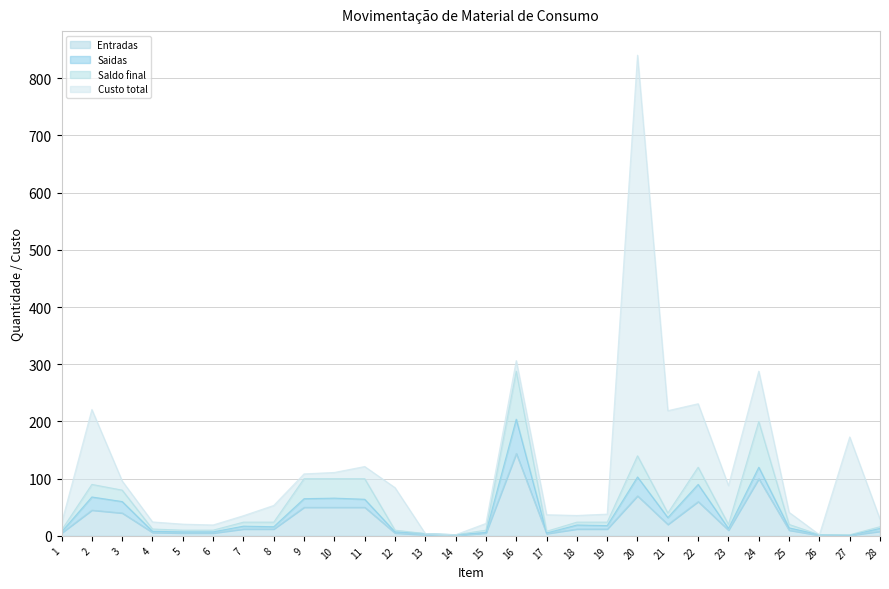

Is it true that Entradas equals 1.0 at 27?

True